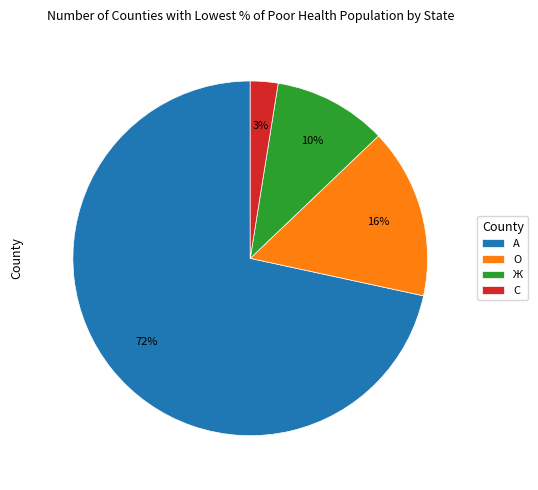

Between О and А, which is larger?

А